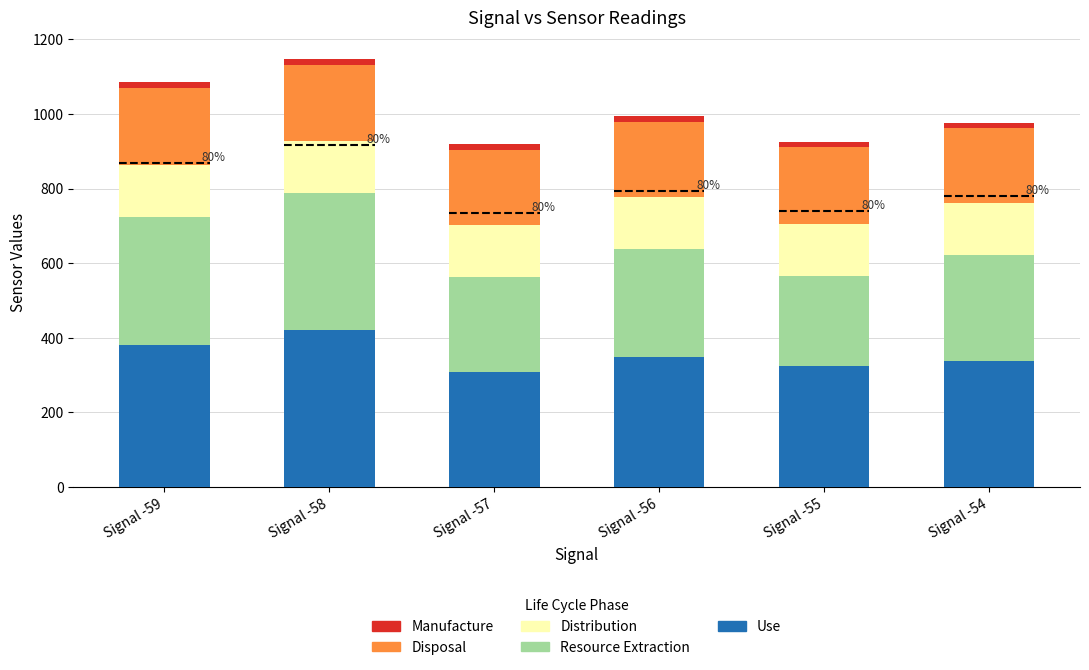

The value of SDS_P1 (Use) at Signal -58 is 420.2. True or false?

True